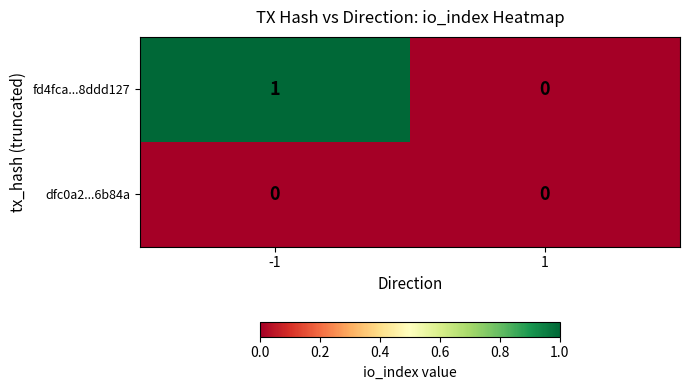

Which series has the widest spread of values?

fd4fca...8ddd127